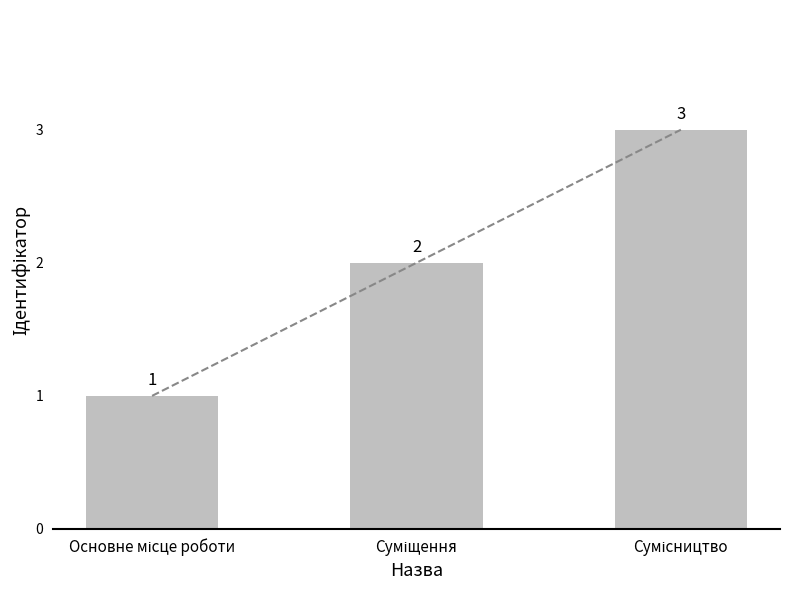

The chart shows a value of 2 at Основне місце роботи. True or false?

False